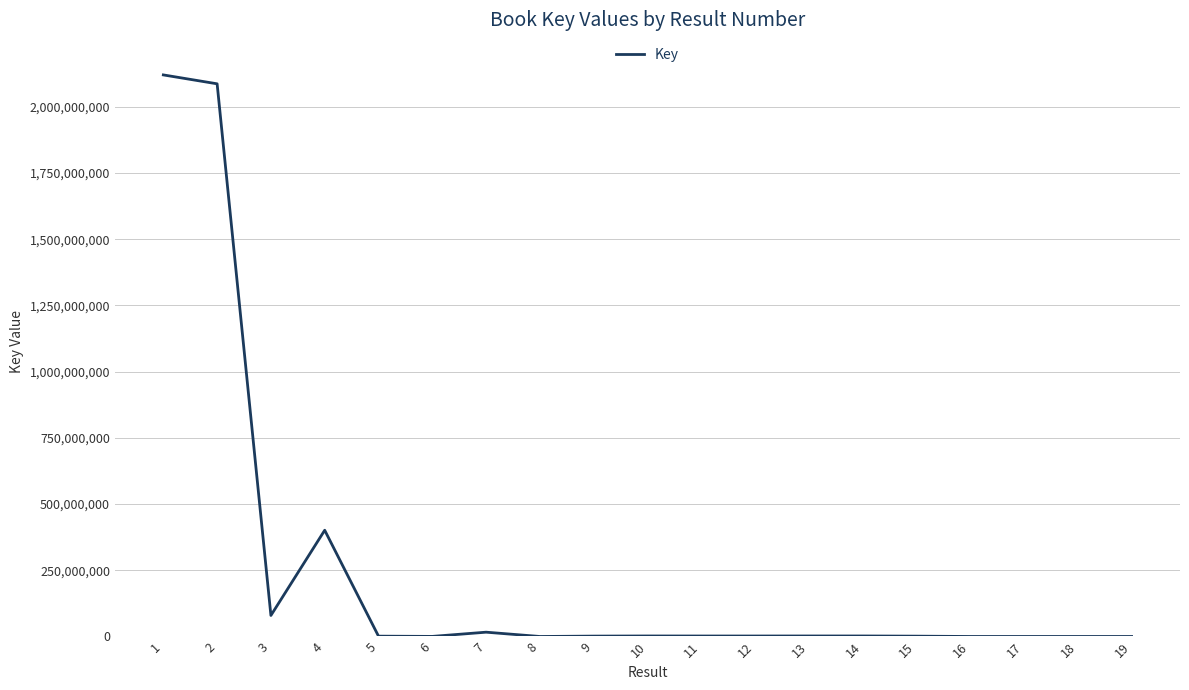

How many lines are shown in the chart?

1